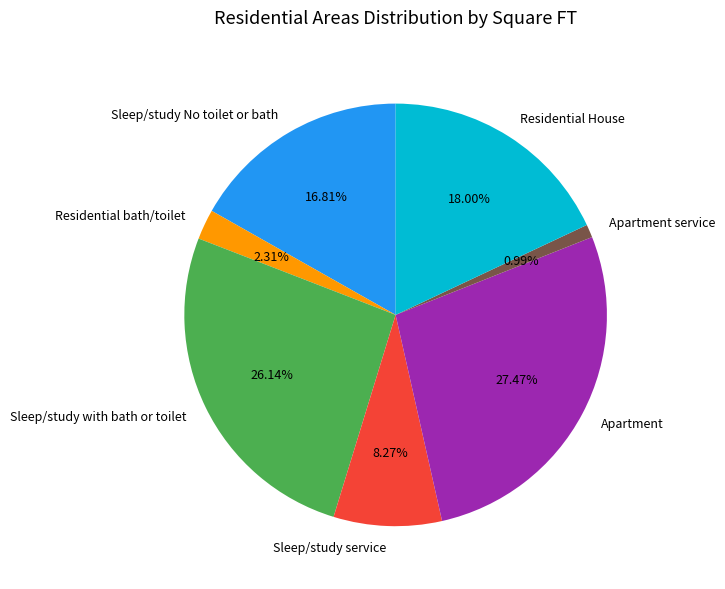

How many slices are in this pie chart?

7